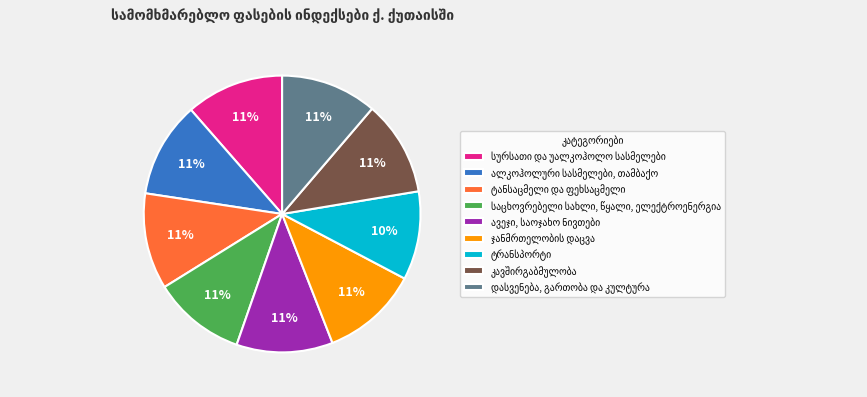

To the nearest percent, what is the difference between the largest and smallest slice percentages?

1%